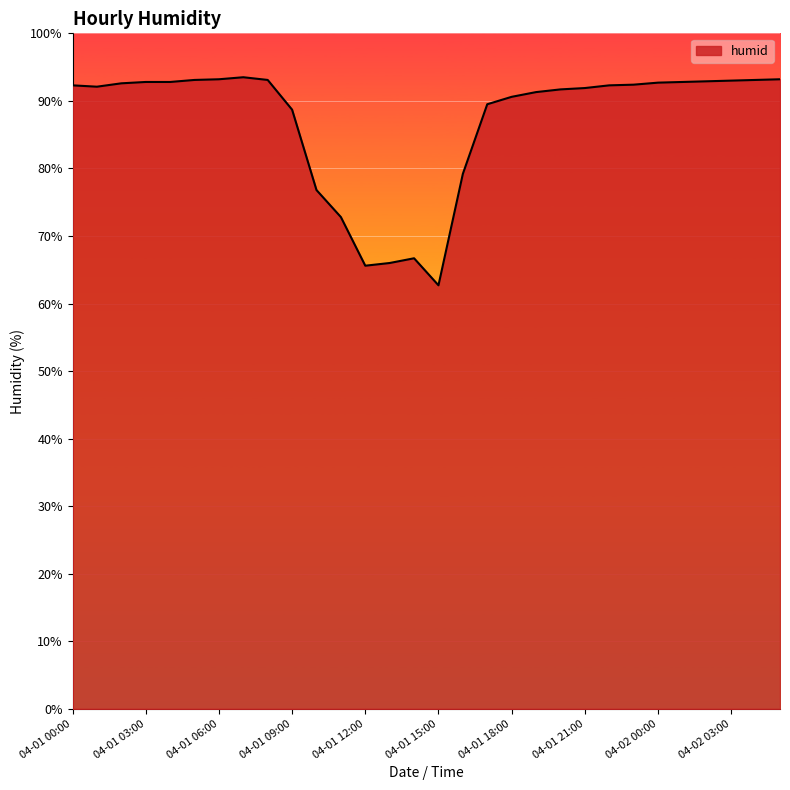

Does the chart display data point markers on the line(s)?

No